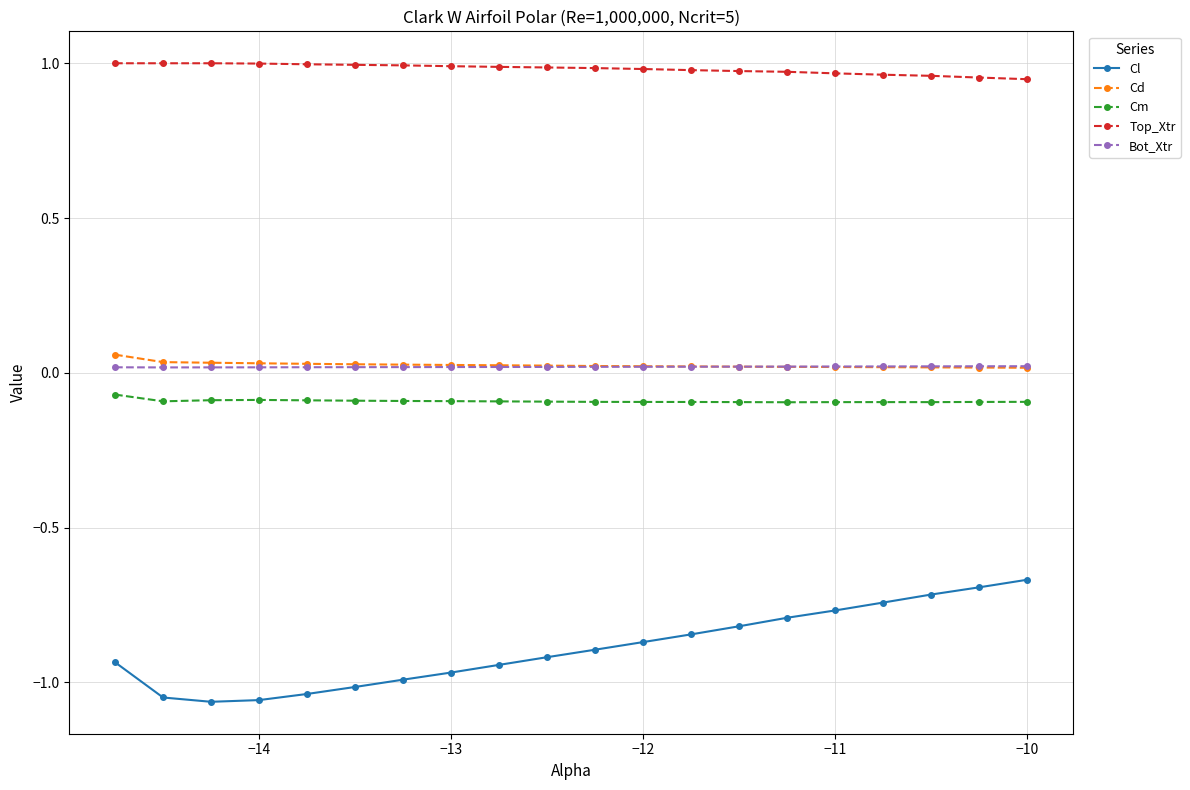

At how many categories does at least one series exceed 0?

20